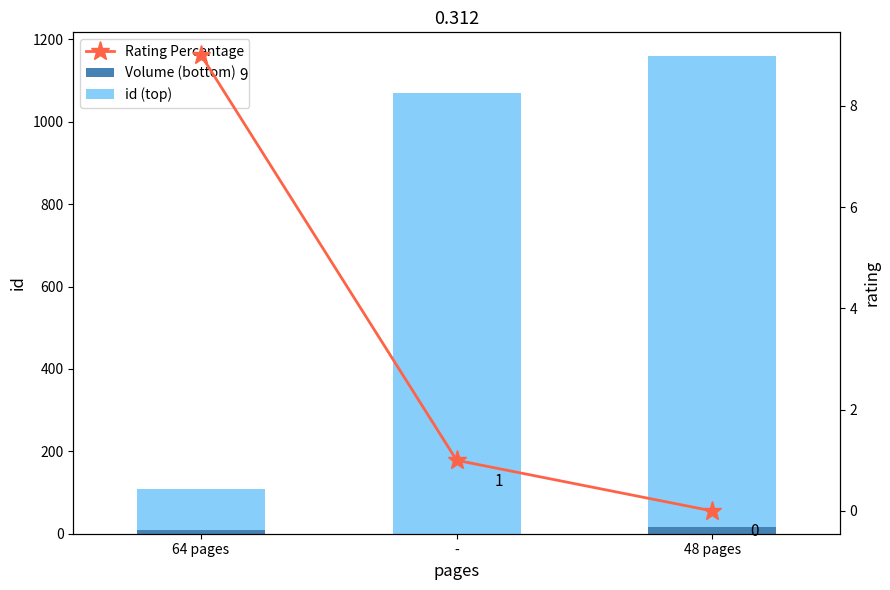

The value of Volume (bottom) at - is -8. True or false?

False